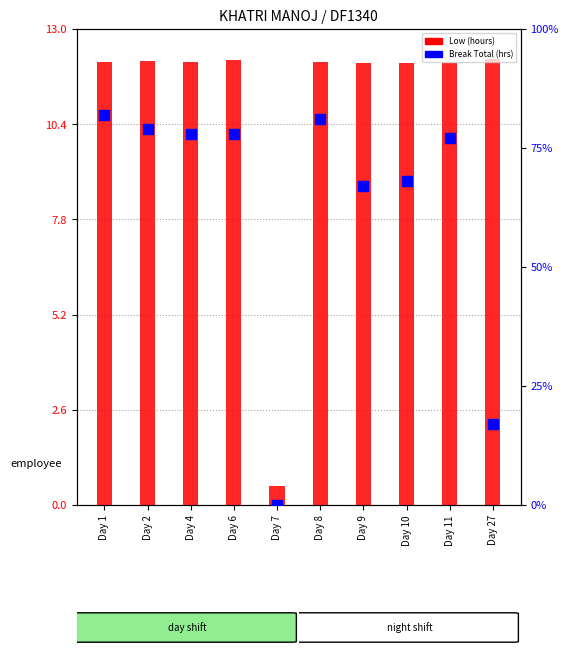

At how many categories does at least one series exceed 58?

8